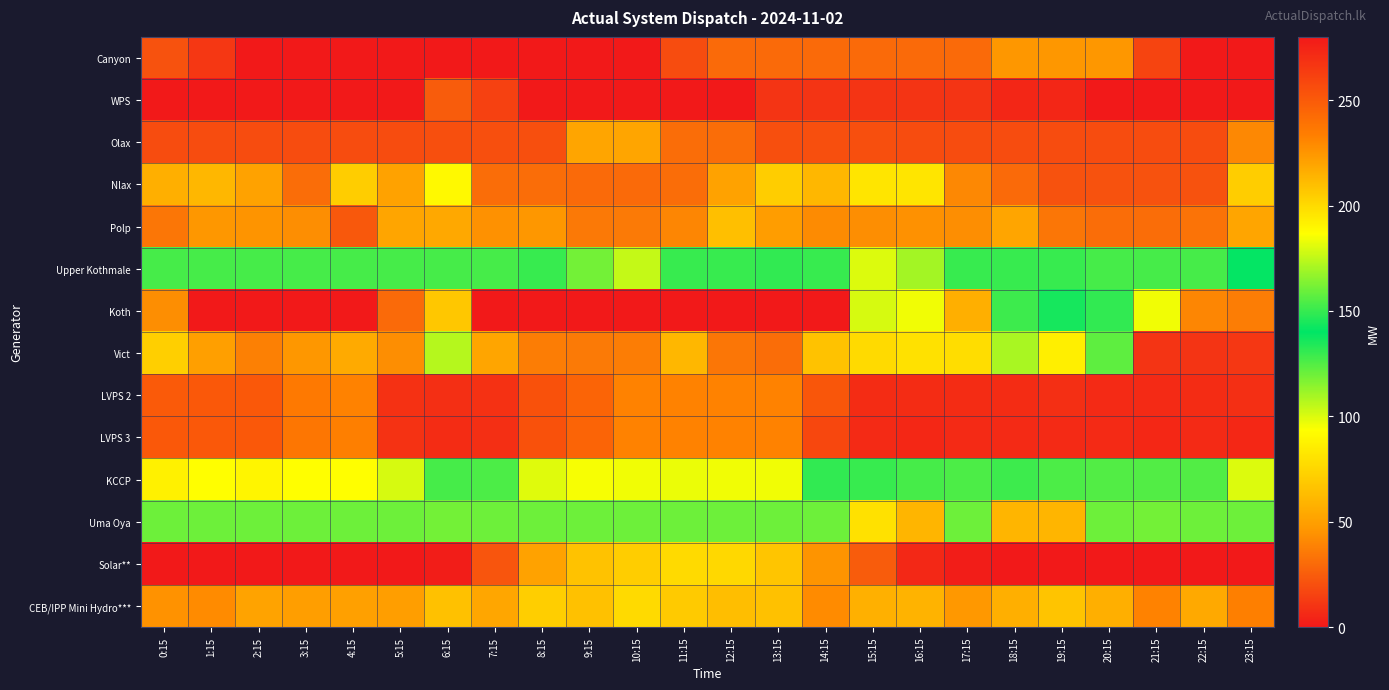

At which category is the sum across all series the highest?

19:15